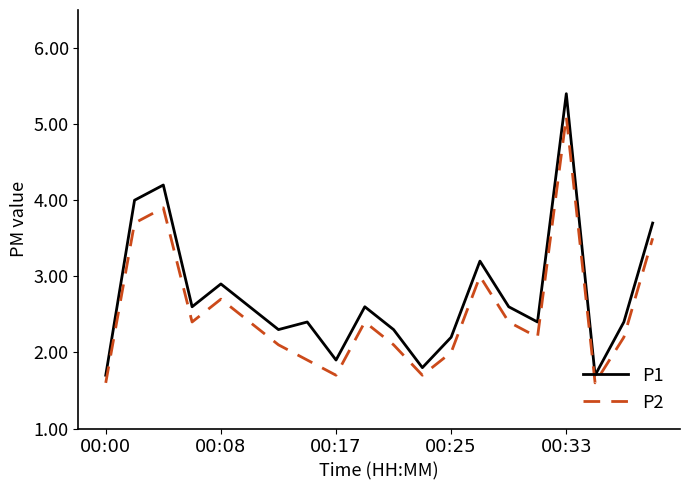

Which series has the widest spread of values?

P1